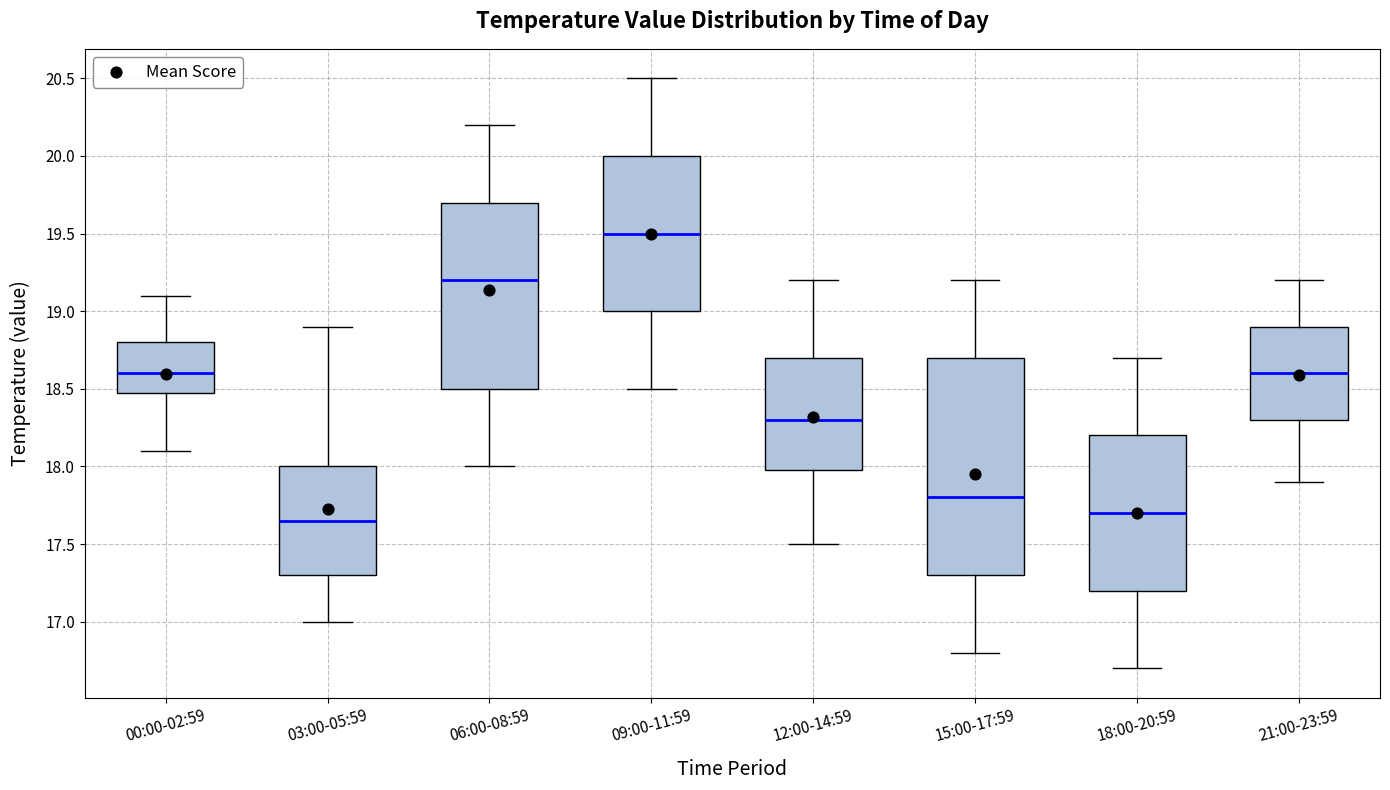

Where is the lower edge of the box for 21:00-23:59 on the y-axis? The values are not printed on the chart, so give them approximately, as read against the axis.

18.30